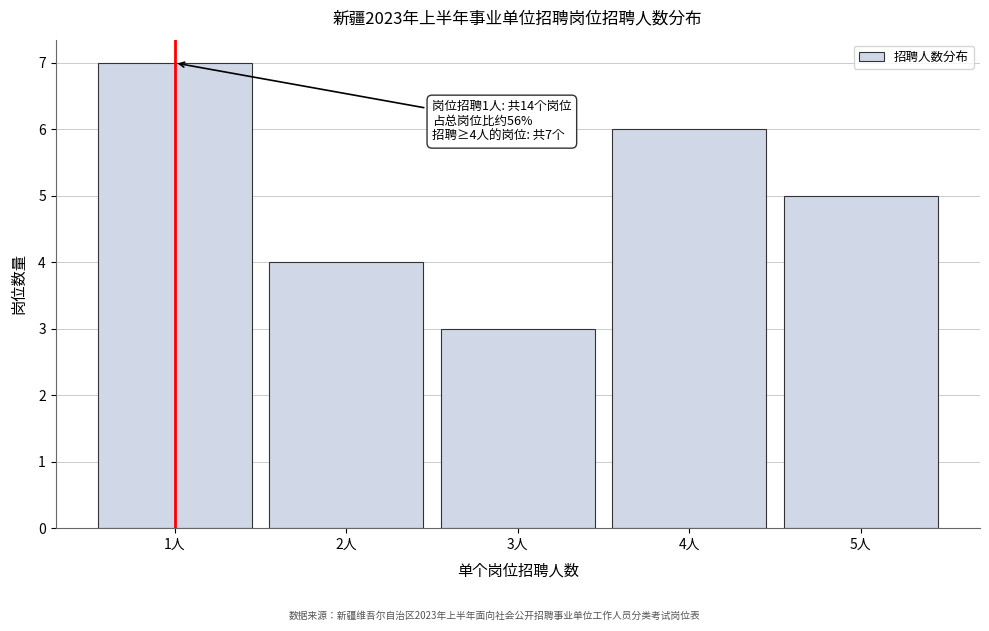

Reading left to right, what are all the values shown in this chart?

1人=7	2人=4	3人=3	4人=6	5人=5